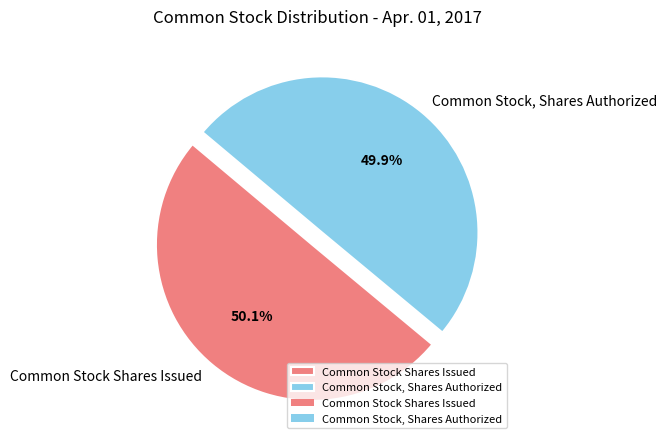

Is it true that Common Stock, Shares Authorized is 50% of the pie?

True